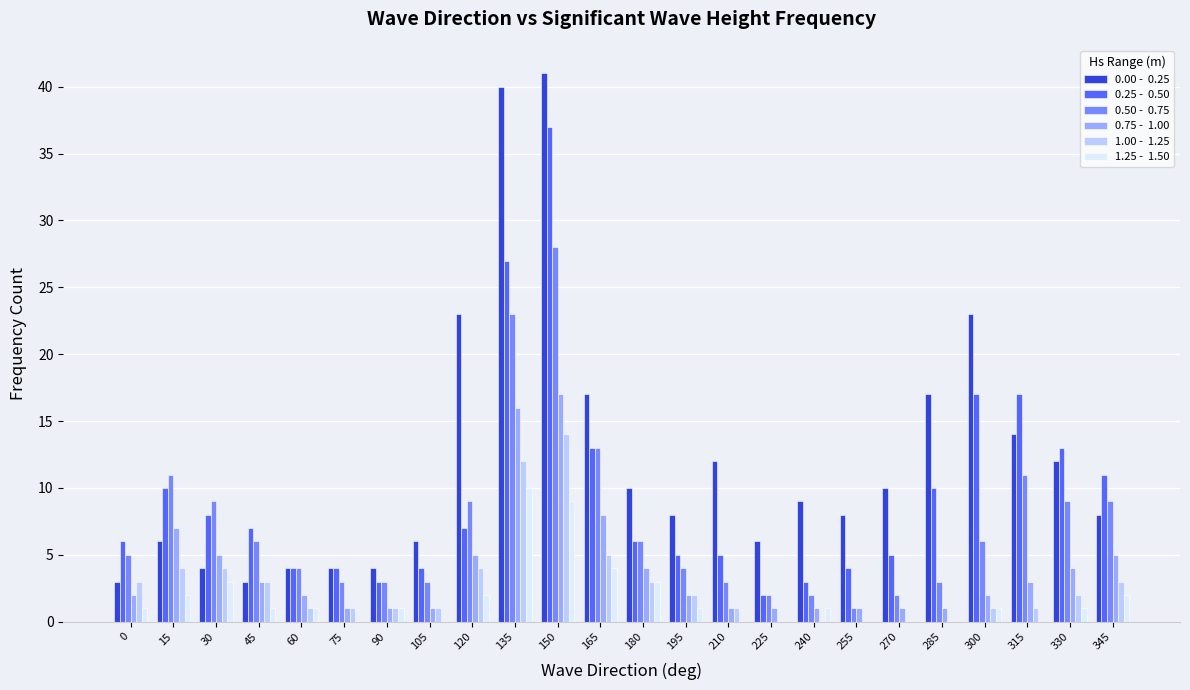

What is the greatest value displayed?

41